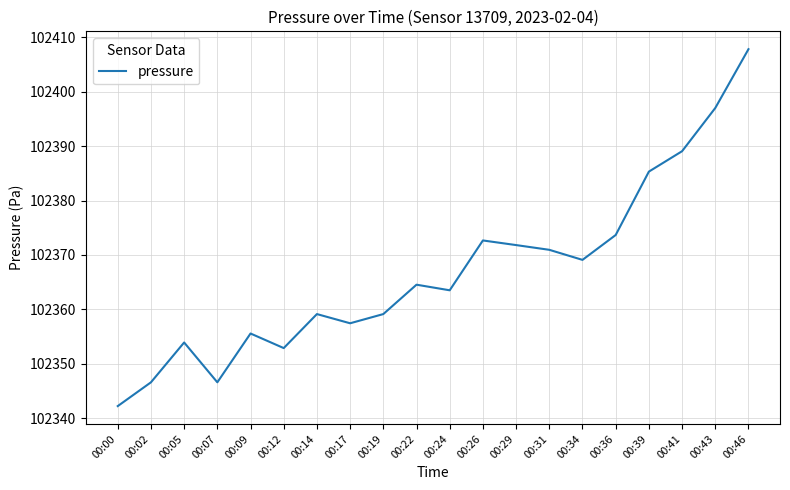

What is the ratio of the value at 00:43 to the value at 00:17?

1.0